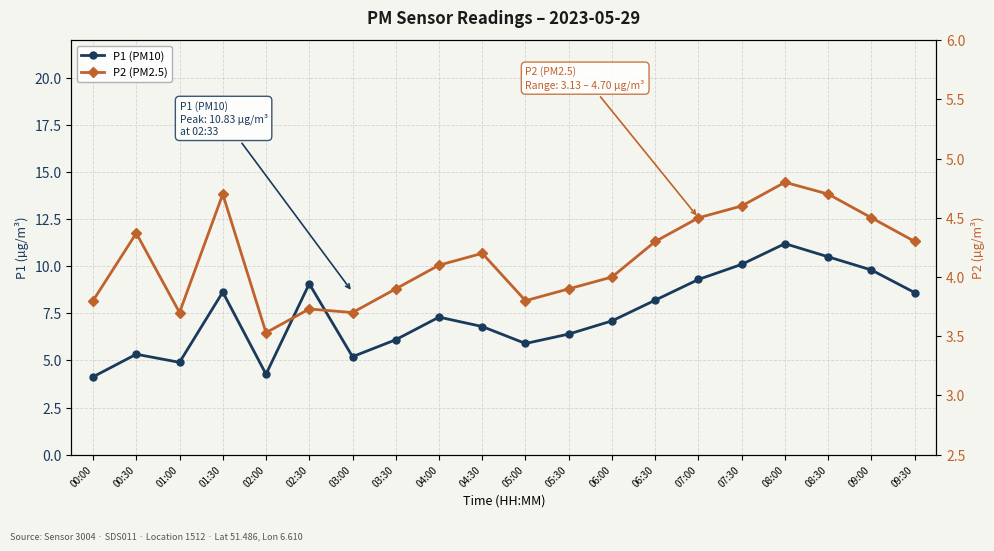

The P1 (PM10) series shows 2.4 at 09:00. True or false?

False